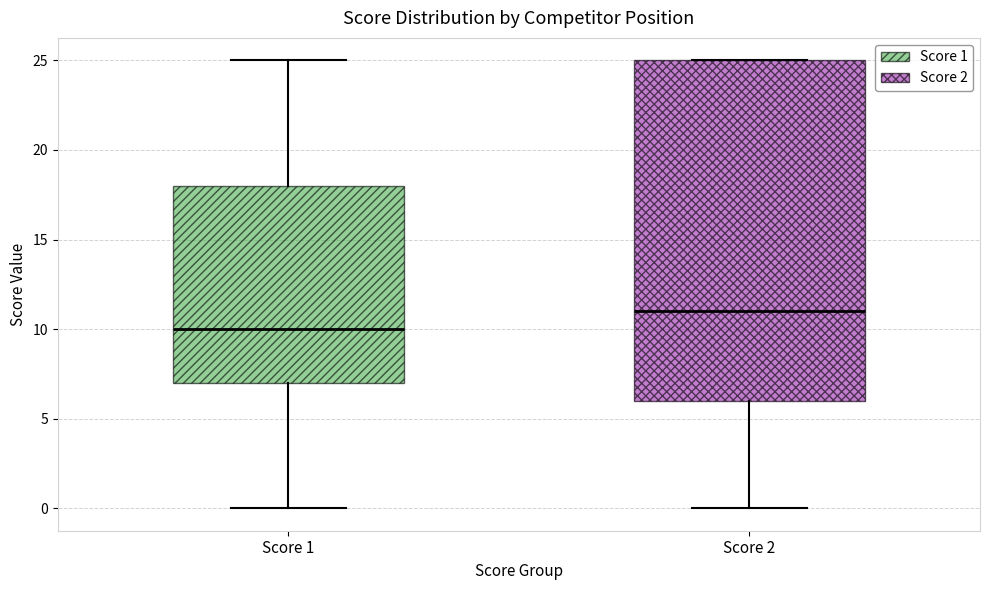

Reading left to right, transcribe this box plot: for each box, give where its median line is, the range the box spans, and where its two whiskers end, as read against the y-axis. The values are not printed on the chart, so give them approximately, as read against the axis.

Score 1: median 10, box 7 to 18, whiskers 0 to 25
Score 2: median 11, box 6 to 25, whiskers 0 to 25